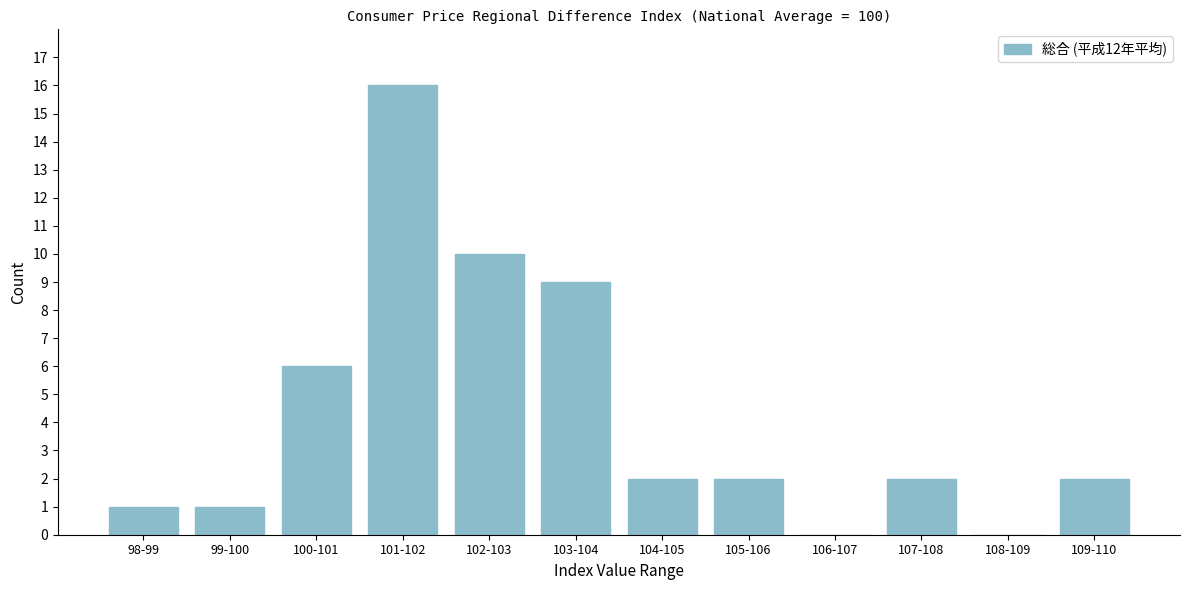

Reading left to right, what are all the values shown in this chart?

98-99=1	99-100=1	100-101=6	101-102=16	102-103=10	103-104=9	104-105=2	105-106=2	106-107=0	107-108=2	108-109=0	109-110=2